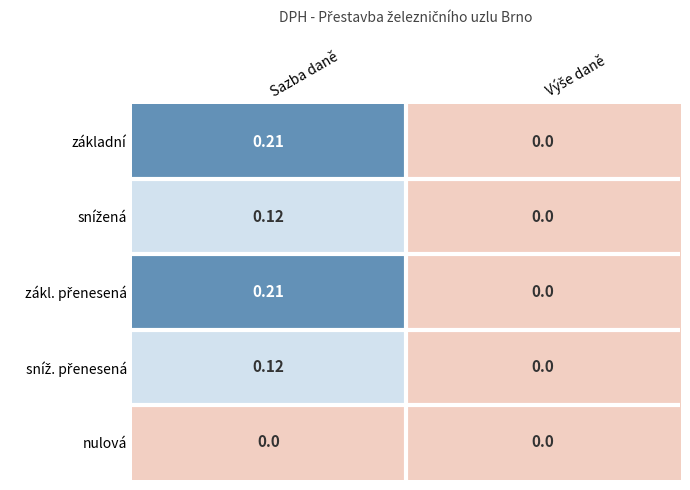

At which category is the sum across all series the highest?

Sazba daně